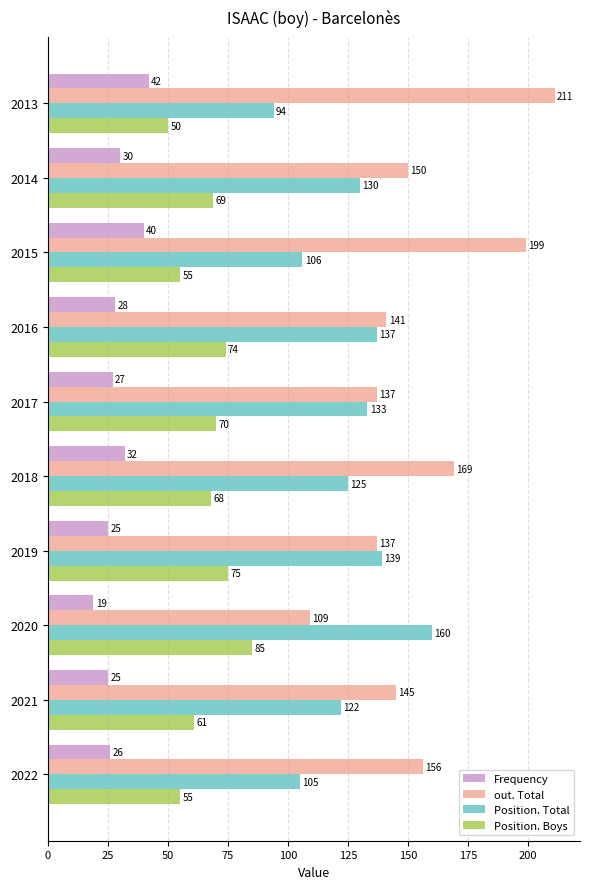

How many values in the Frequency series are below 28?

5